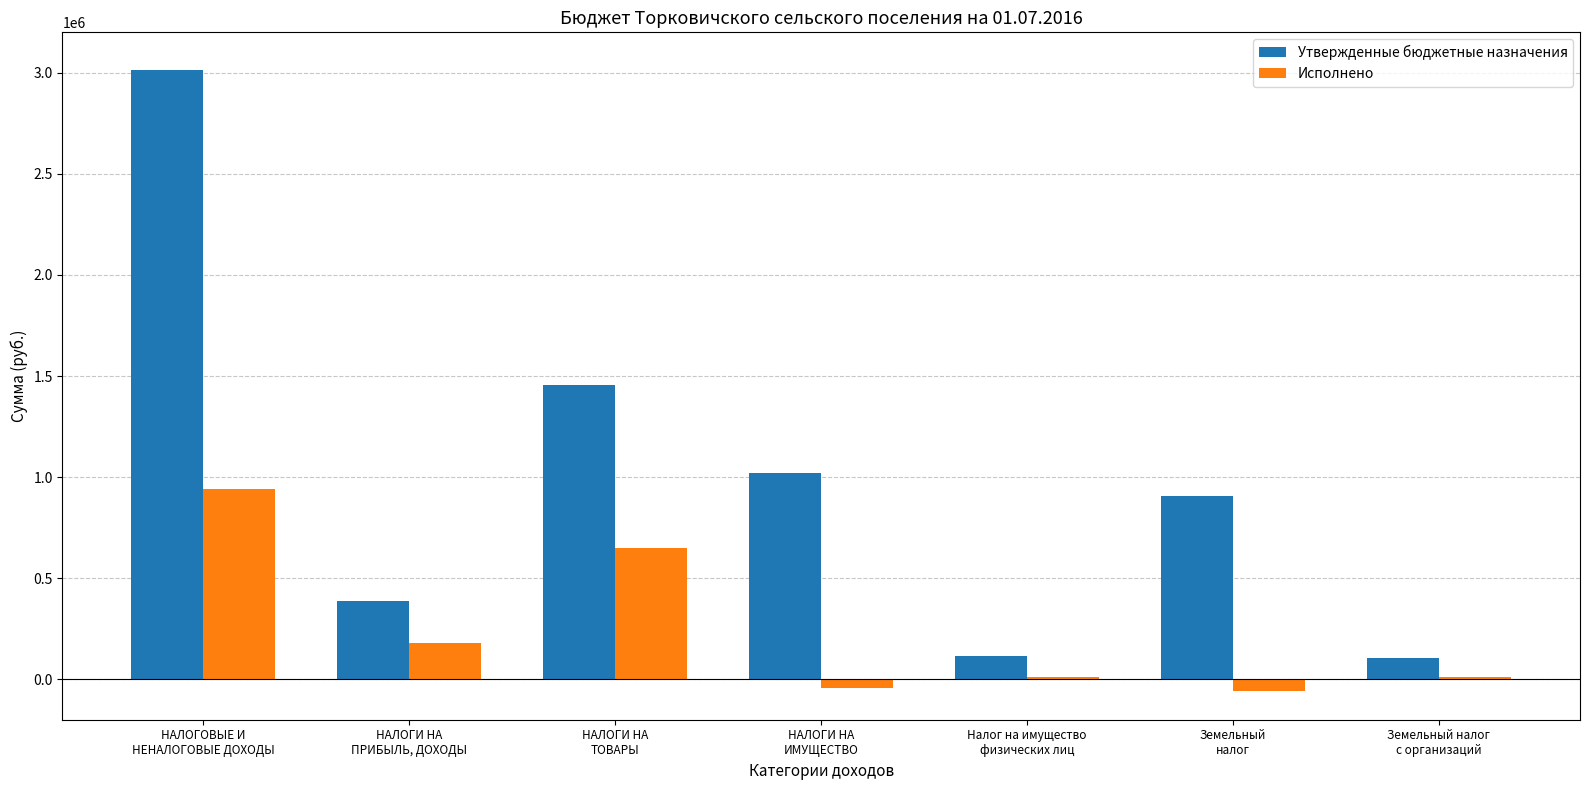

Does the chart contain stacked bars?

No